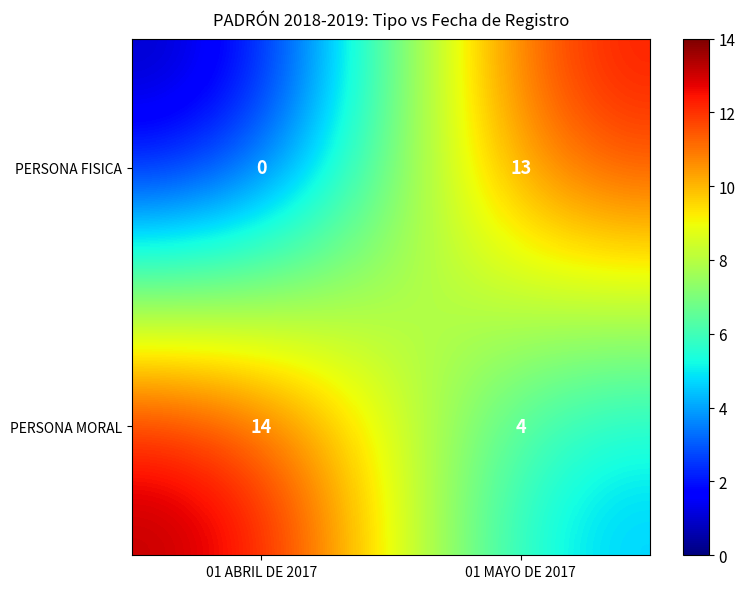

Where is PERSONA FISICA nearest to the value 6?

01 ABRIL DE 2017